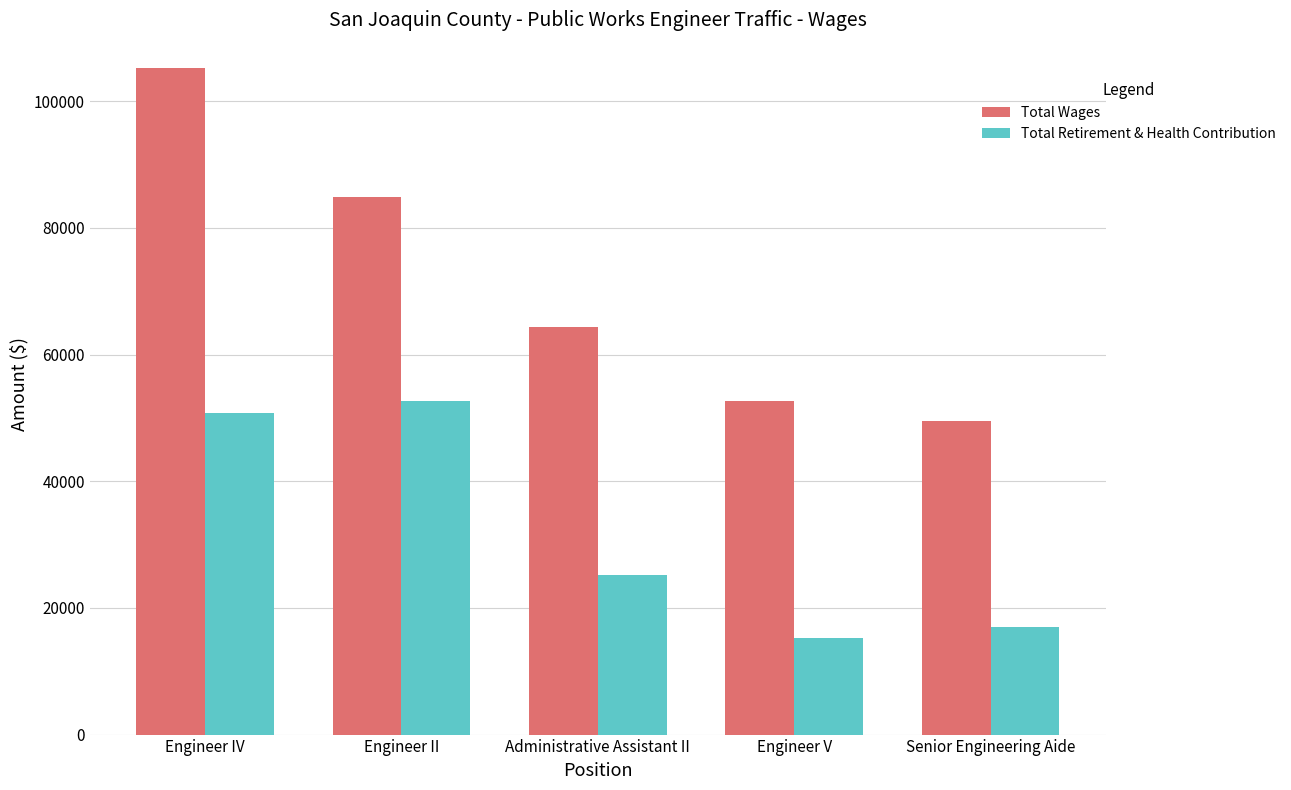

What is the approximate value of Total Wages at Engineer IV, to the nearest 100?

105300